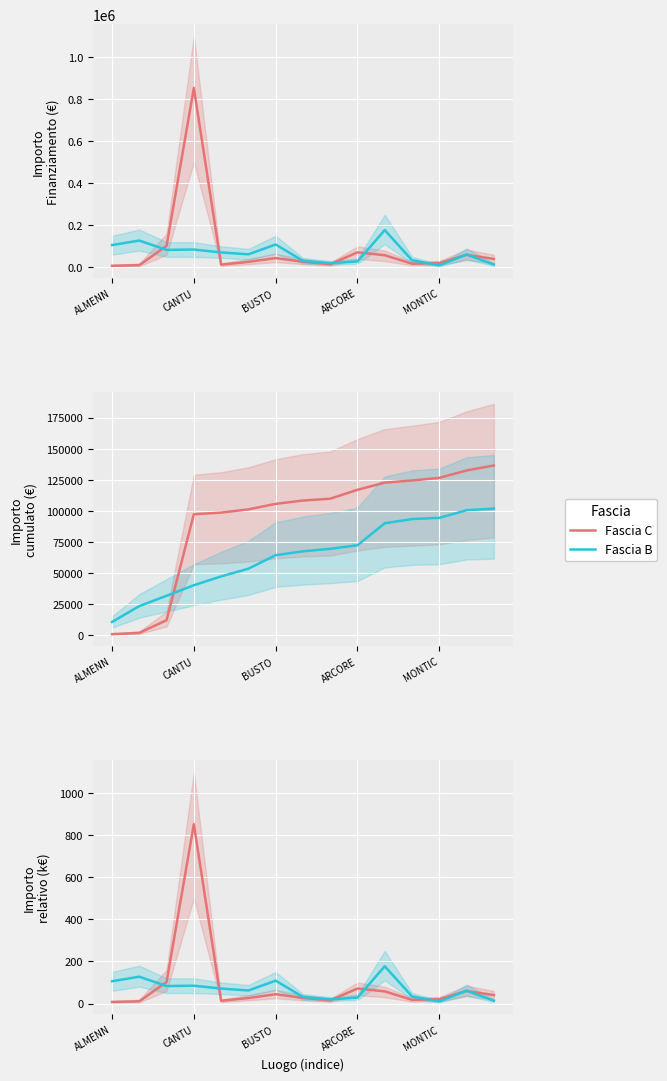

Rank the series by their maximum value, from highest to lowest.

Fascia C, Fascia B